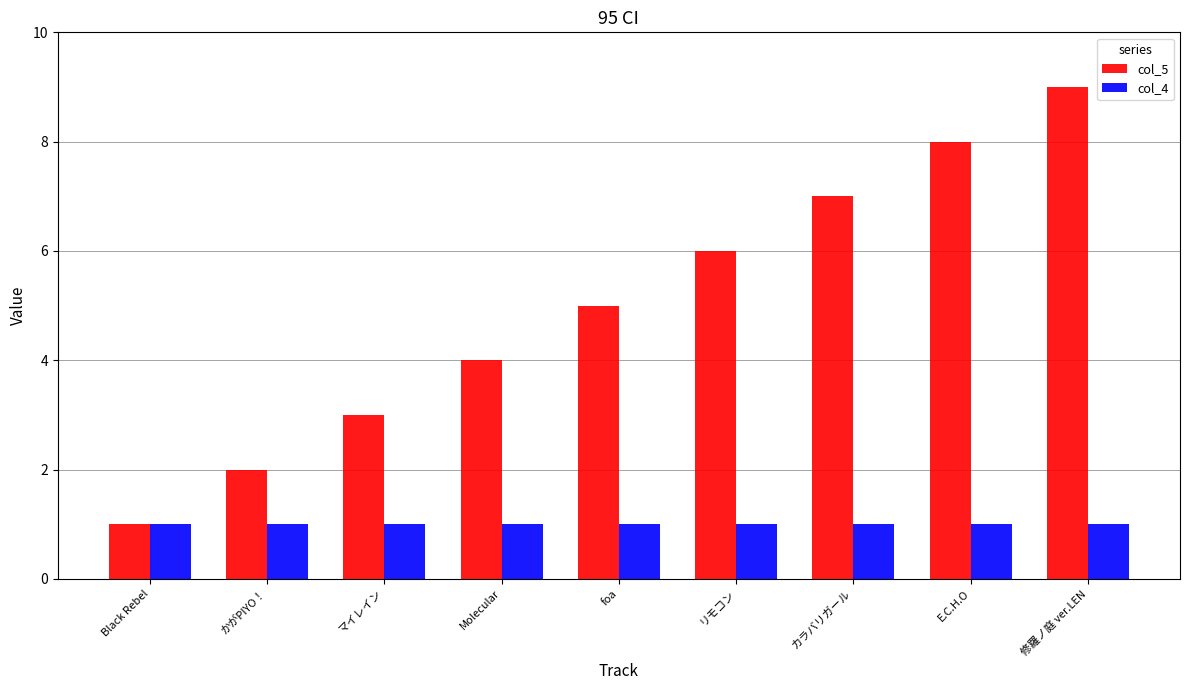

What is the maximum value shown in the chart?

9